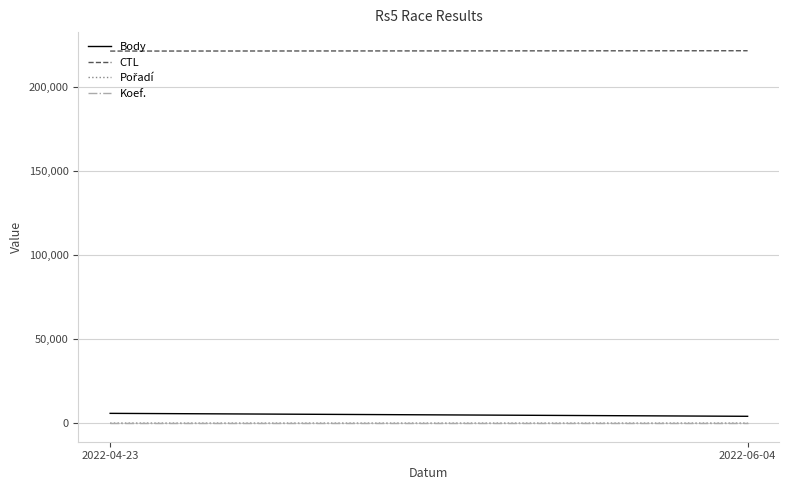

Count the Body values in the range 4047 to 5796.

2